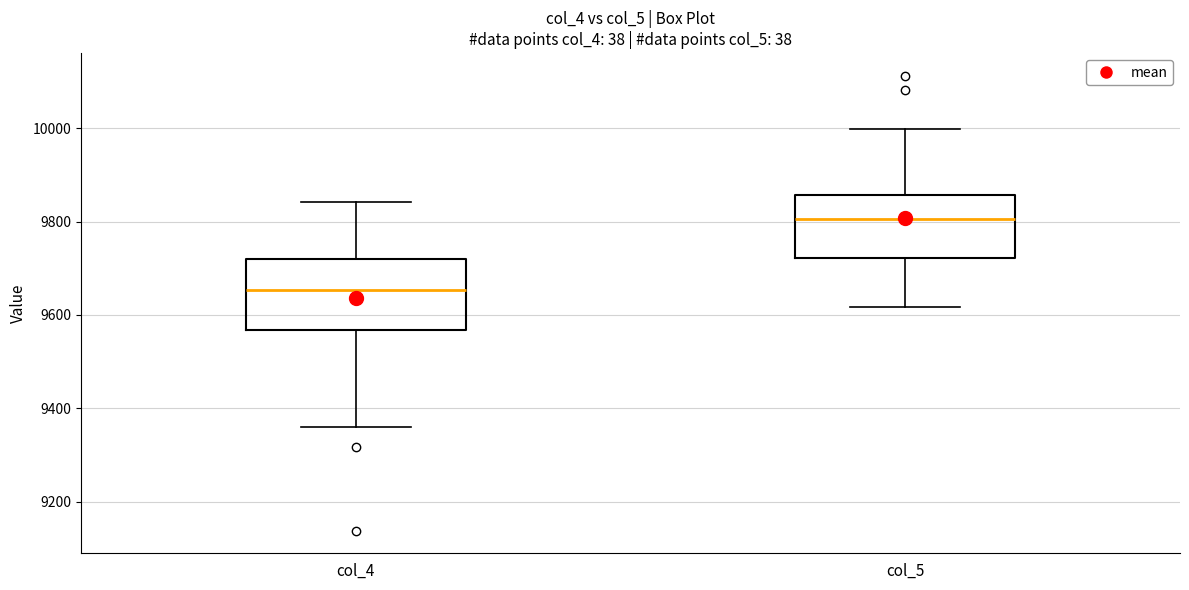

Which box has the highest median line?

col_5